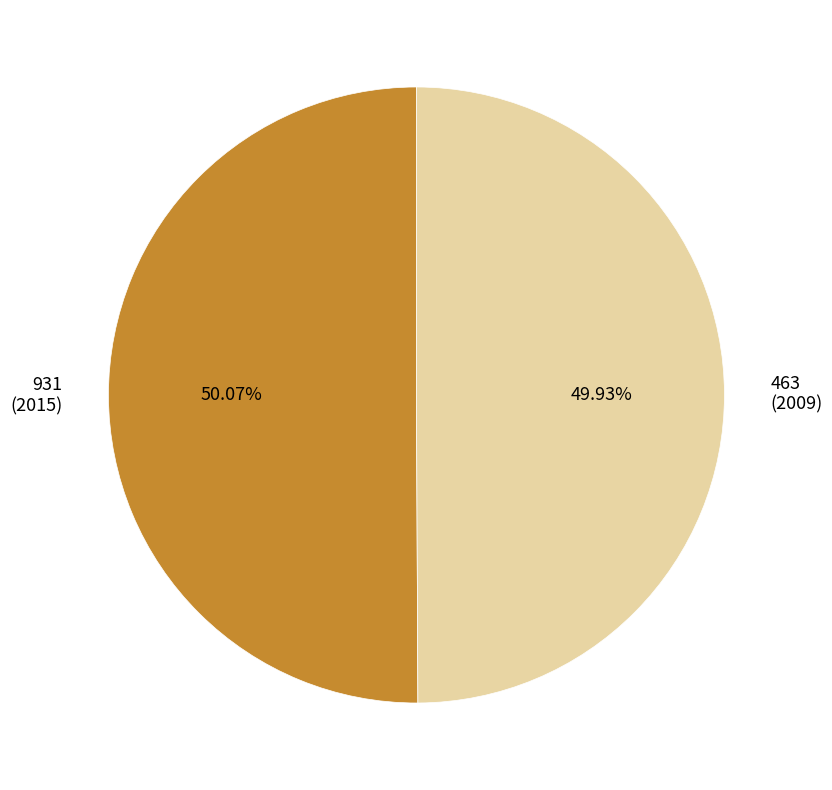

True or false: 931 accounts for 50% of the total.

True